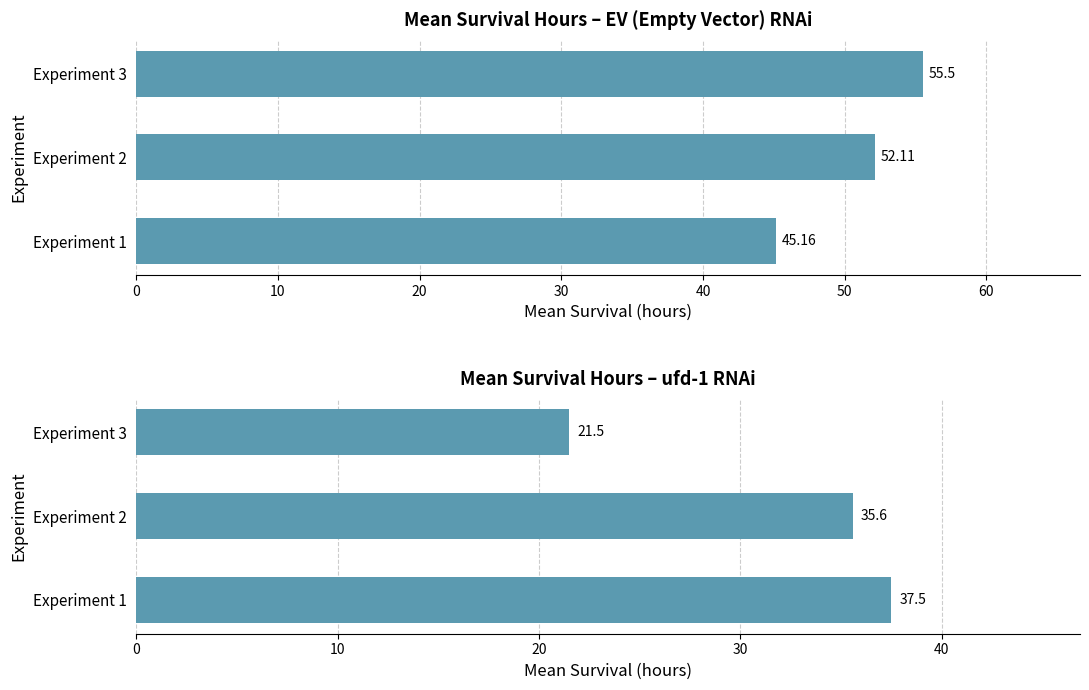

Between Experiment 2 and Experiment 3, which series saw the biggest shift?

ufd-1